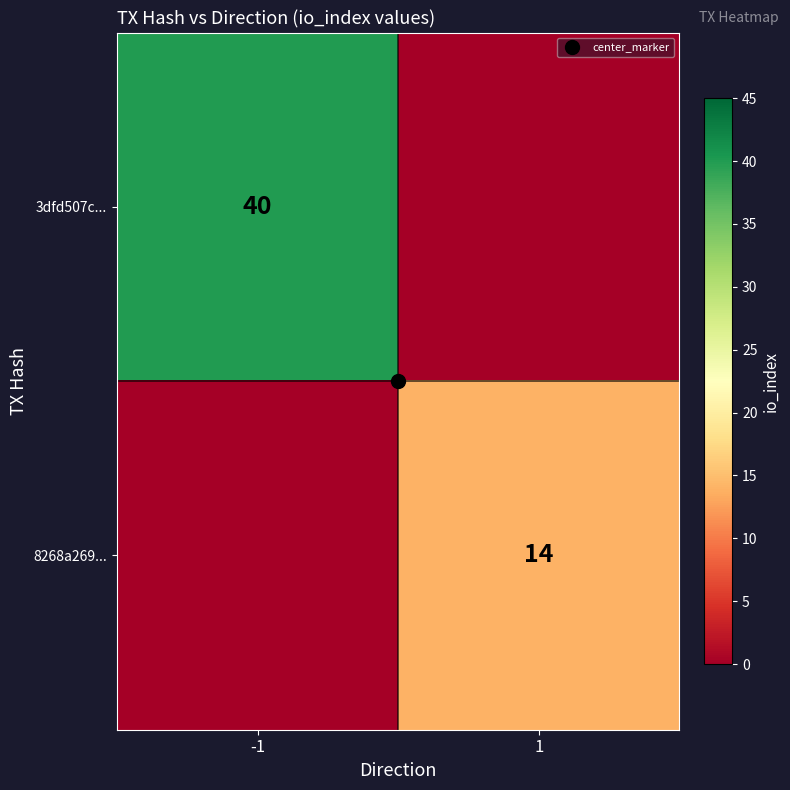

How many distinct data groups are displayed?

2